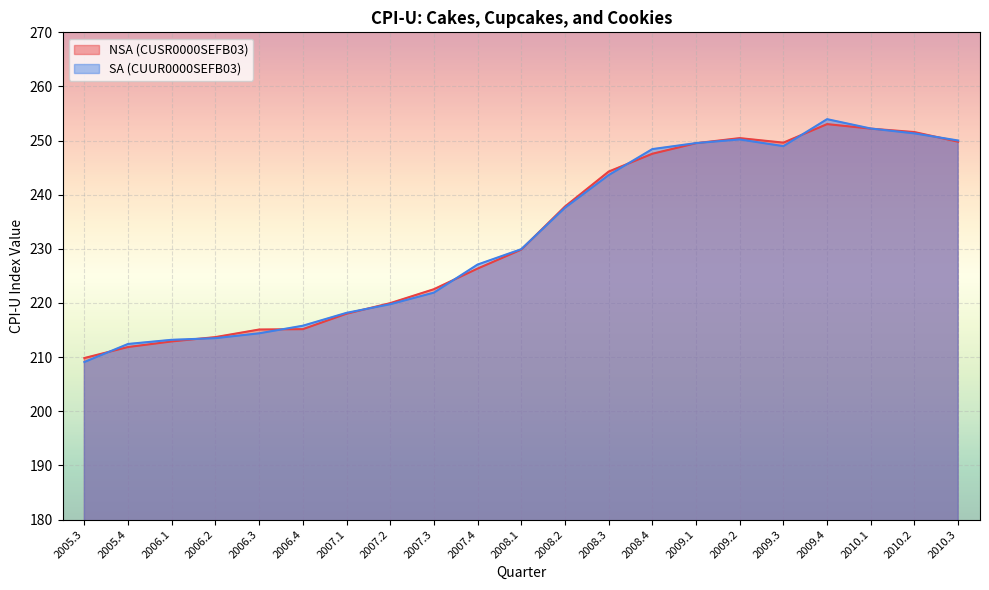

How many lines are shown in the chart?

2